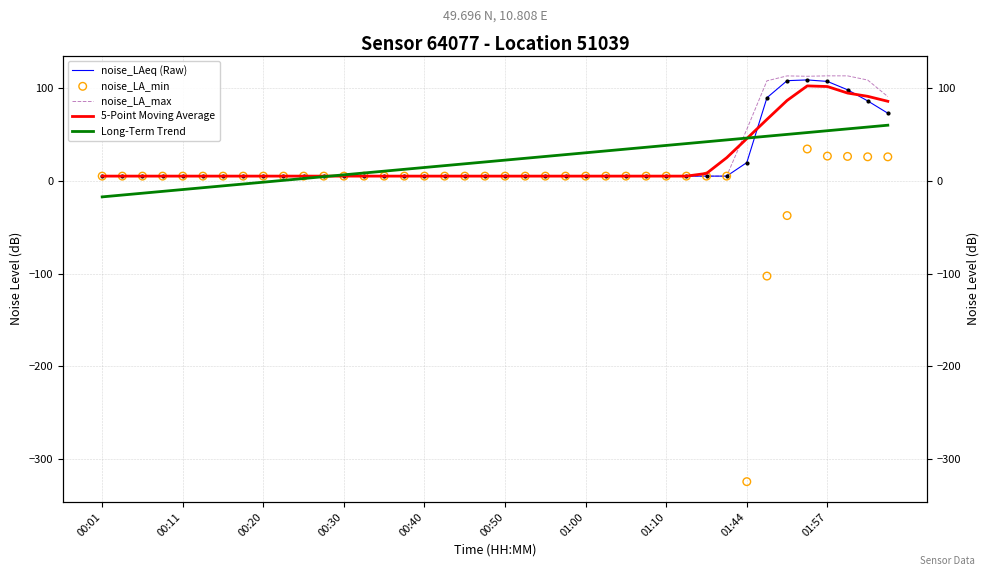

Which series has the largest total across all categories?

noise_LA_max